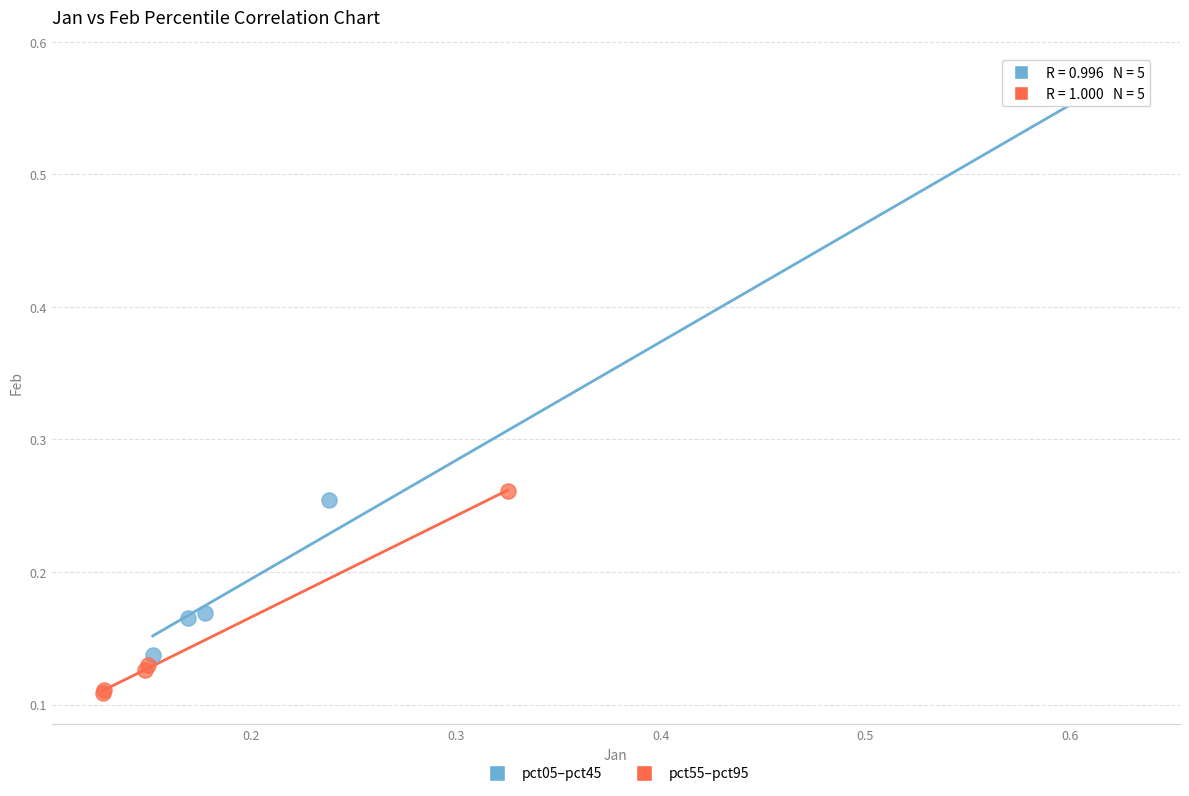

Which series reaches the minimum Y coordinate?

pct55–pct95